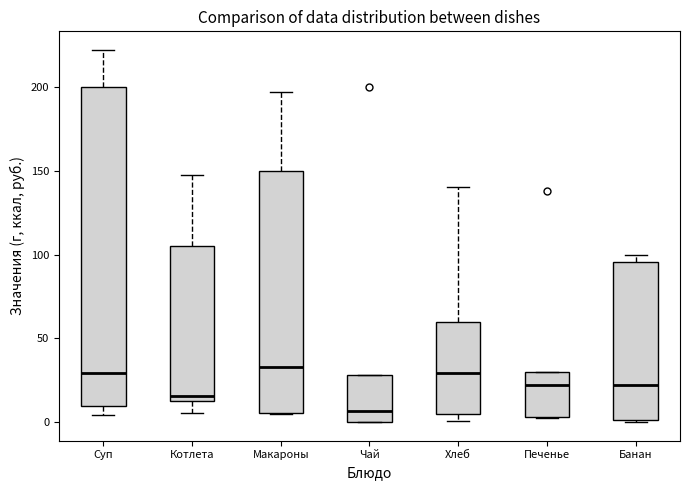

Where is the lower edge of the box for Хлеб on the y-axis? The values are not printed on the chart, so give them approximately, as read against the axis.

5